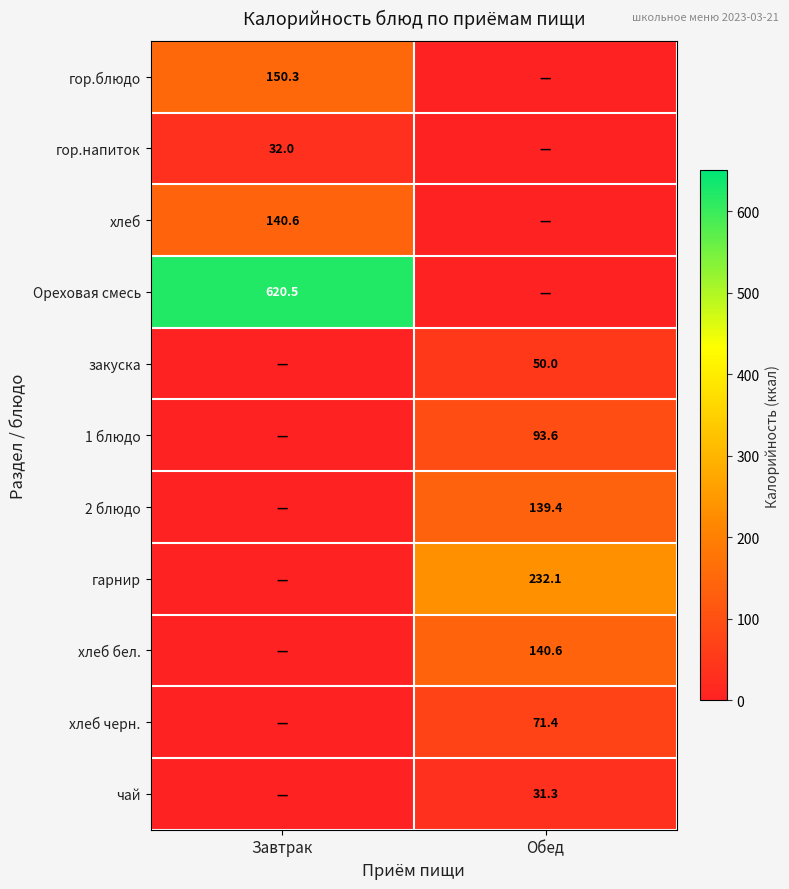

The гарнир series shows 232.1 at Обед. True or false?

True